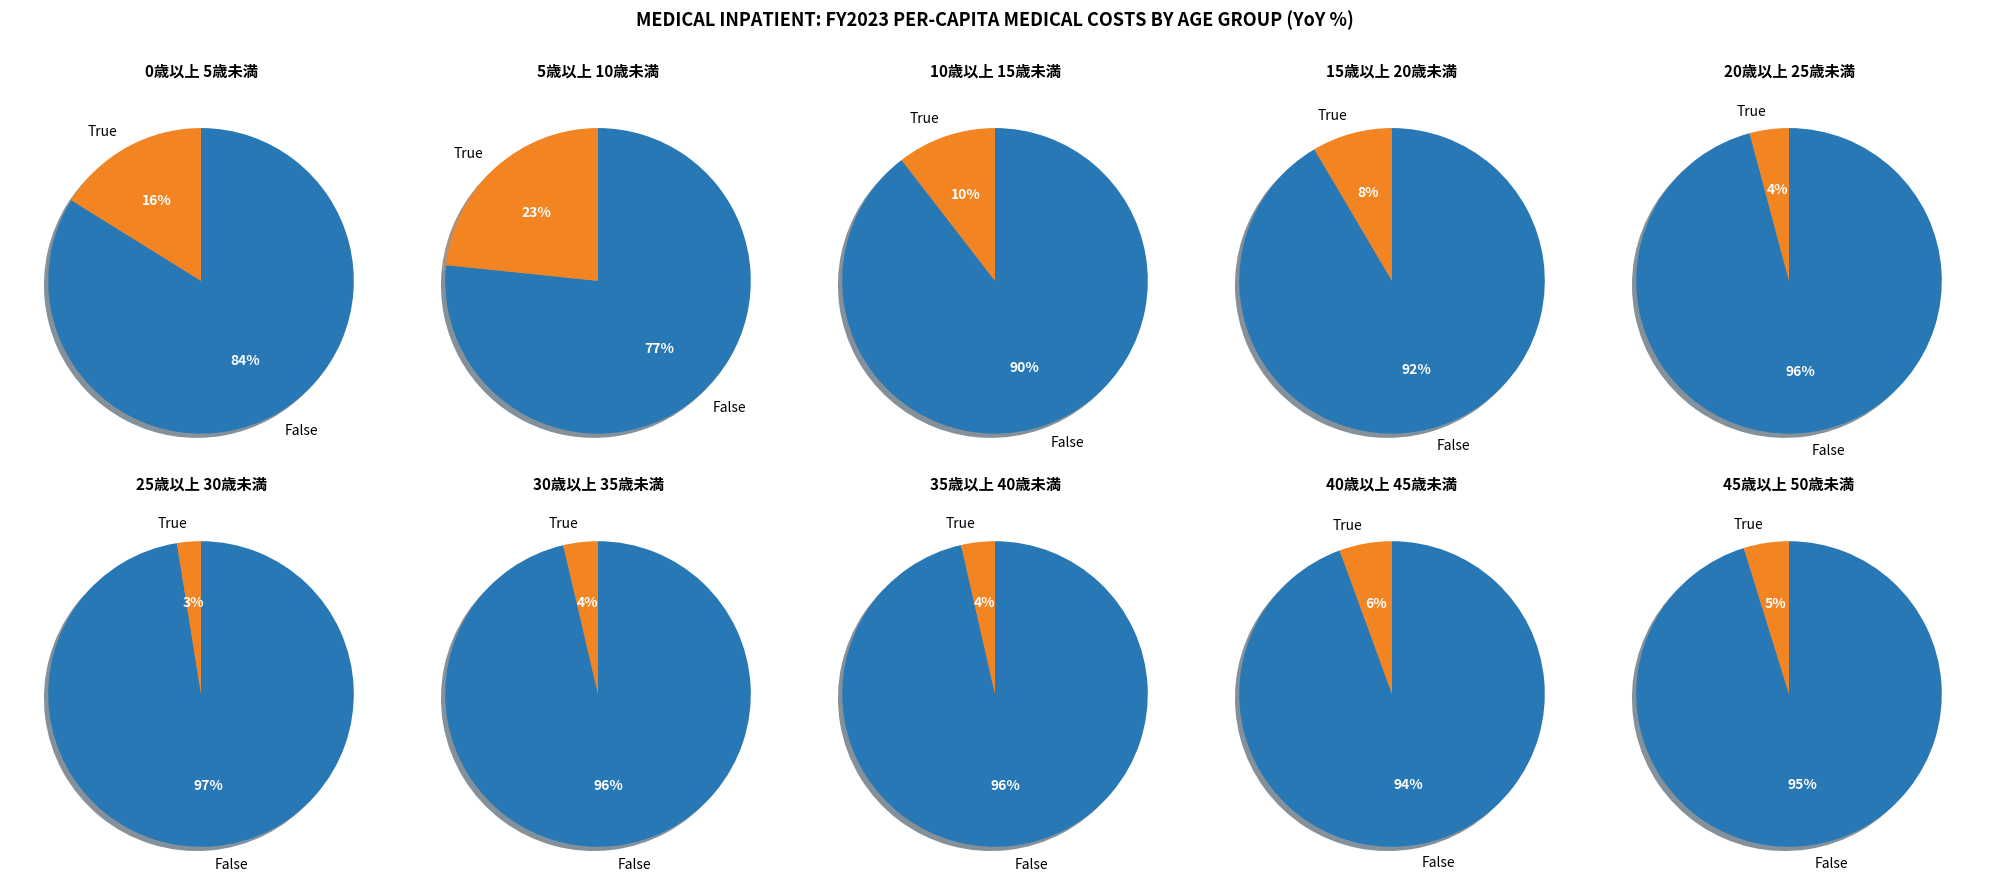

True or false: 10歳以上 15歳未満 accounts for 7% of the total.

False